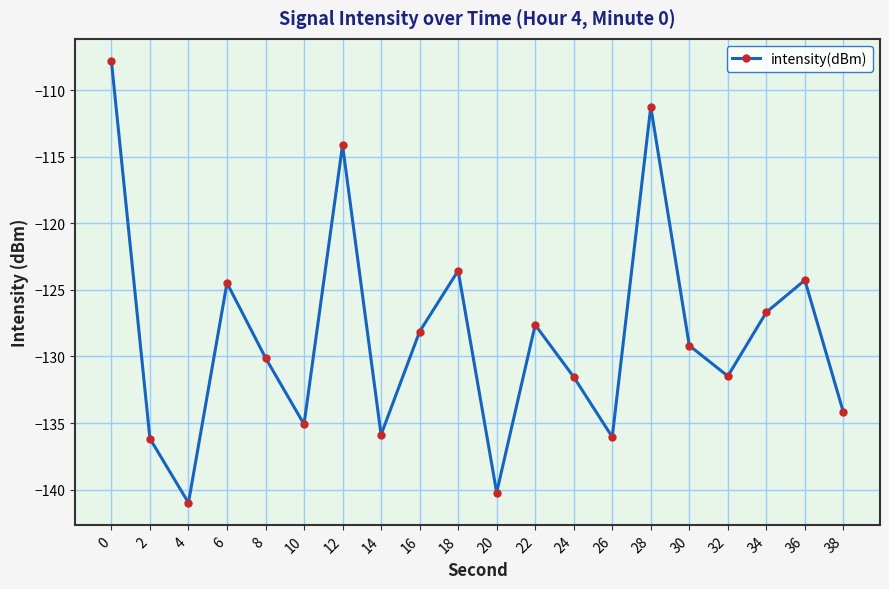

How many interior local valleys (lower than both neighbors) does the data have?

6